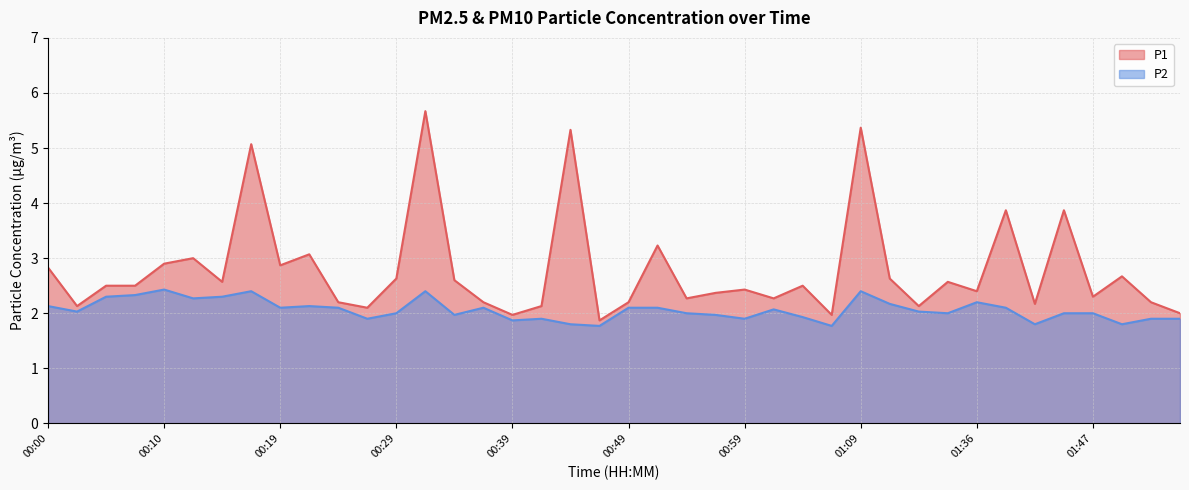

Is it true that P1 equals 0.6 at 00:10?

False